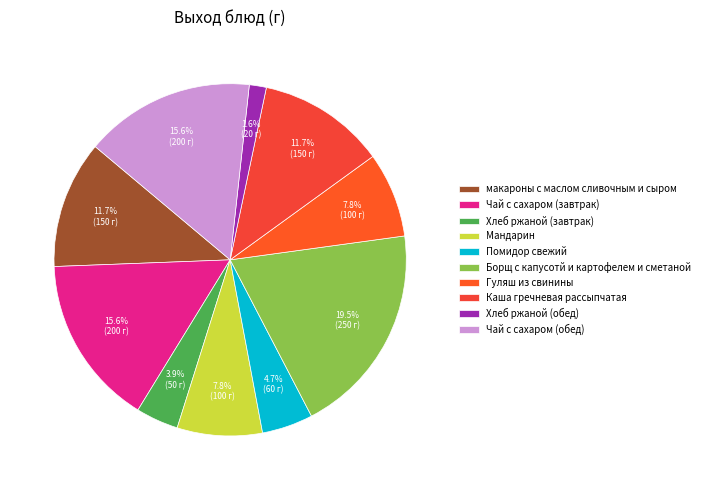

What percentage do Мандарин and Хлеб ржаной (завтрак) together represent?

11.7%